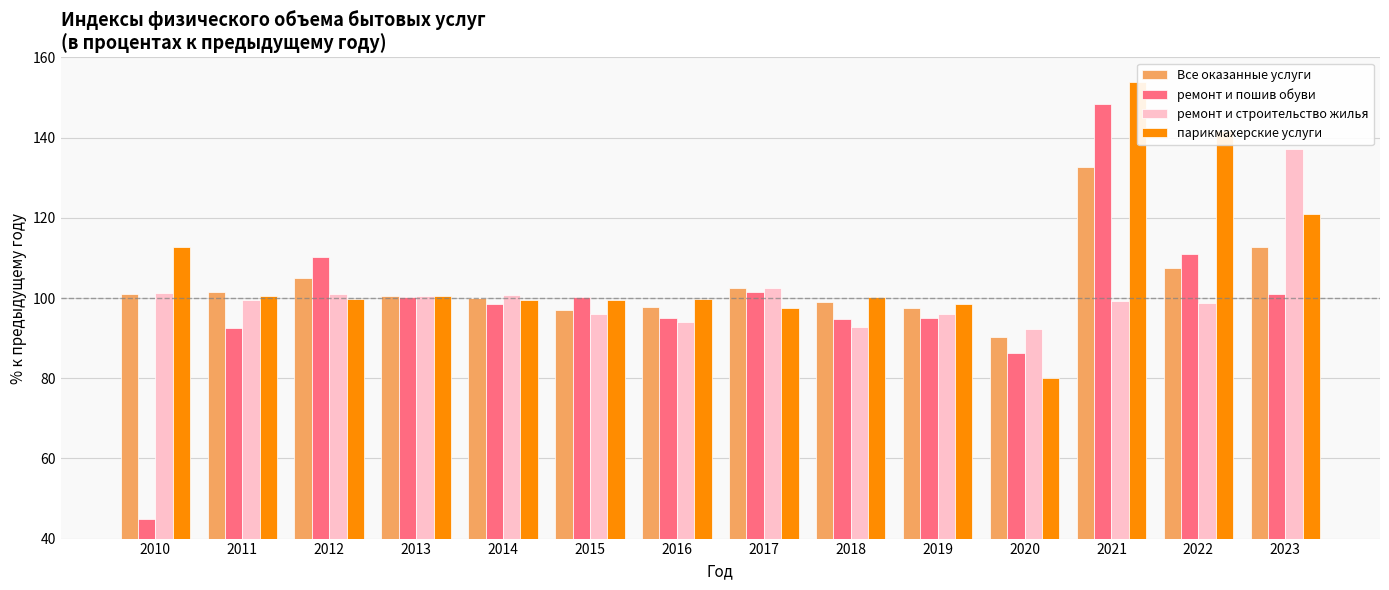

At which category is the sum across all series the highest?

2021